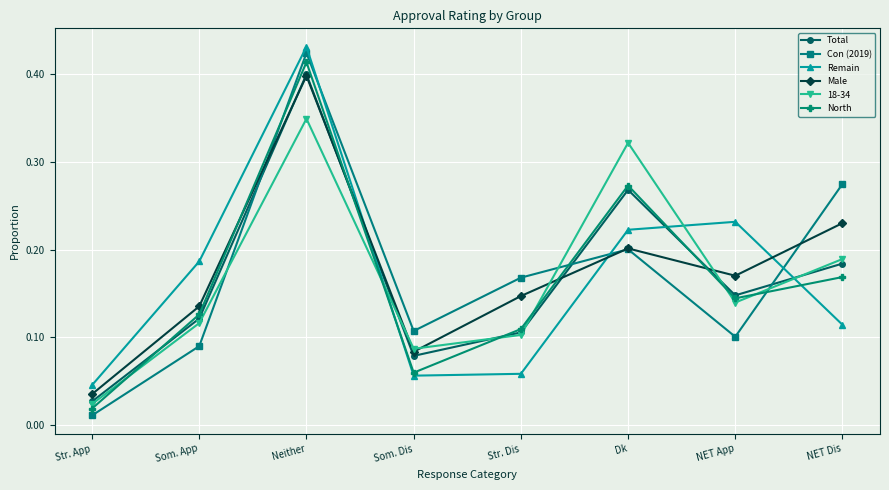

At which label is Male closest to 0?

Str. App